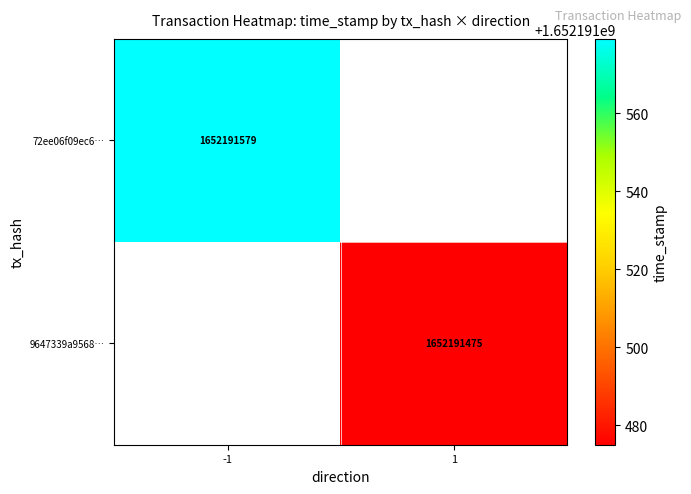

True or false: 9647339a9568… has a value of 2402378853 at 1.

False